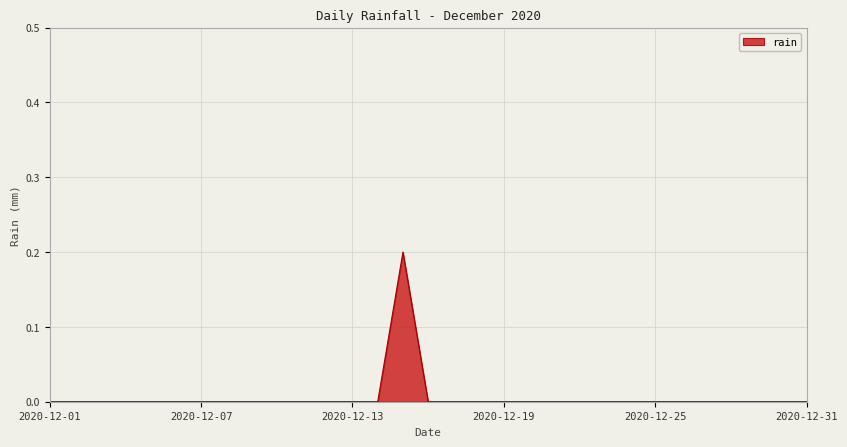

Which category has the highest value across all series?

2020-12-15